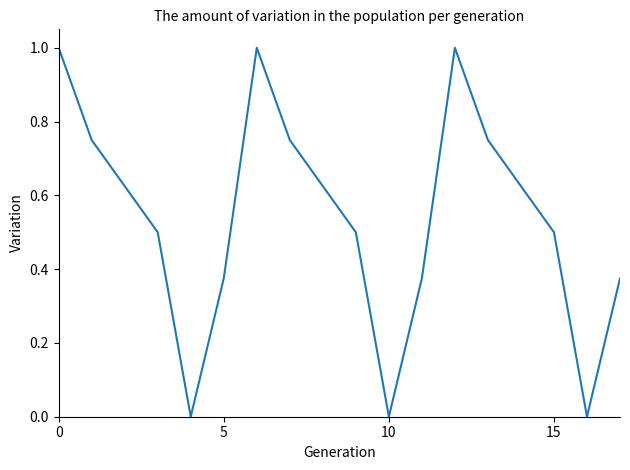

What is the maximum value shown in the chart?

1.0